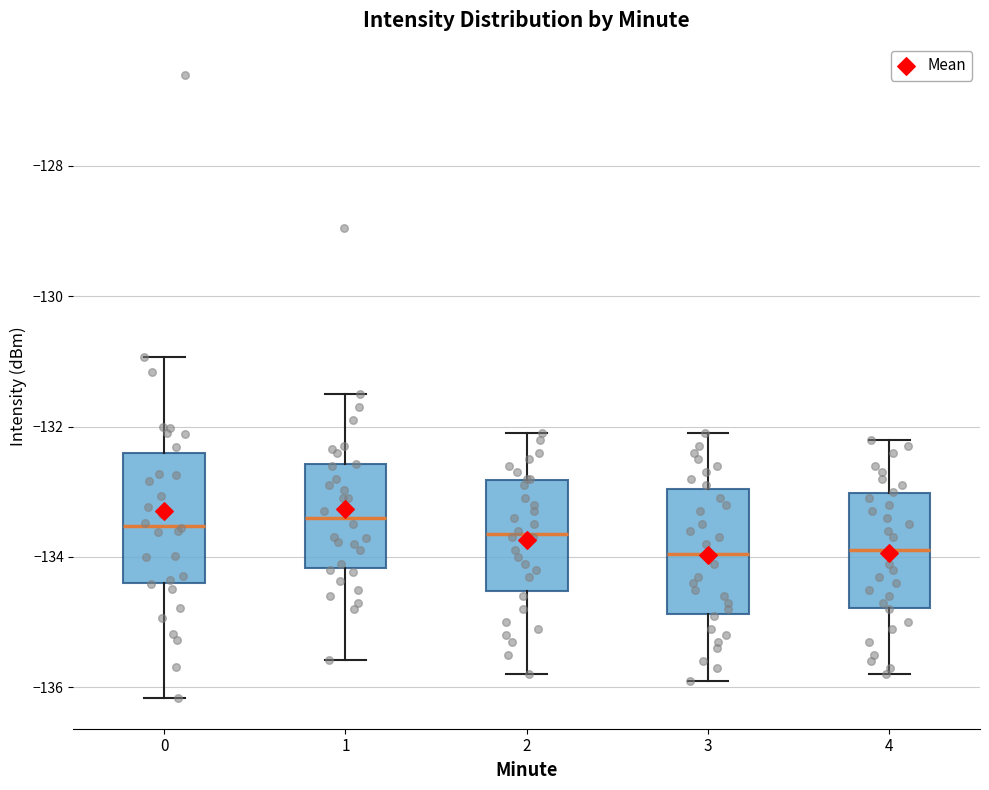

Reading left to right, read every box against the y-axis: the position of its median line, the range the box covers, and the ends of its whiskers. The values are not printed on the chart, so give them approximately, as read against the axis.

0: median -133.6, box -134.4 to -132.4, whiskers -136.2 to -131.0
1: median -133.4, box -134.2 to -132.6, whiskers -135.6 to -131.4
2: median -133.6, box -134.6 to -132.8, whiskers -135.8 to -132.0
3: median -134.0, box -134.8 to -133.0, whiskers -135.8 to -132.0
4: median -133.8, box -134.8 to -133.0, whiskers -135.8 to -132.2